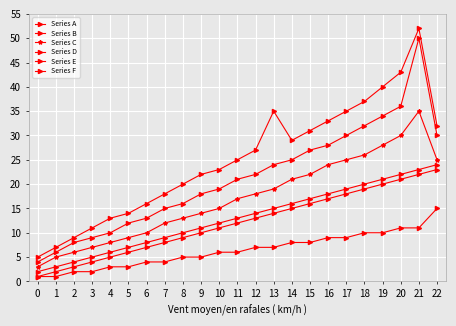

Does the chart have visible grid lines?

Yes